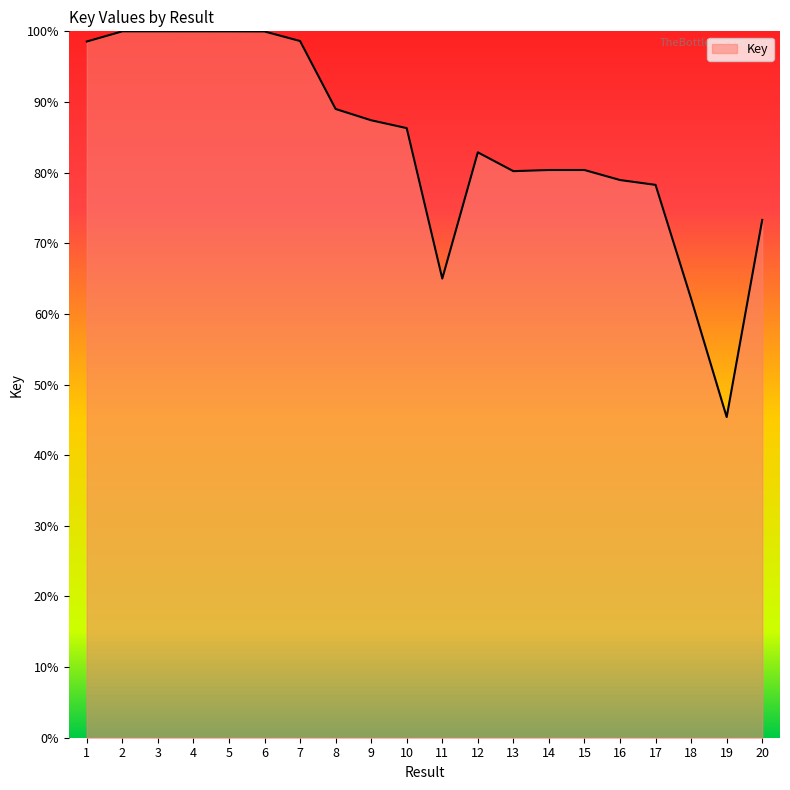

Where is the data nearest to the value 72?

20